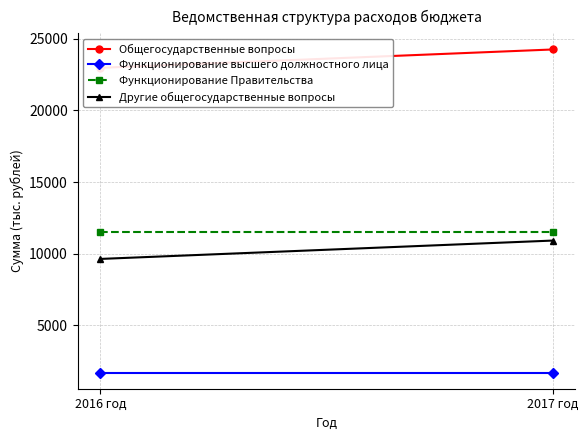

Which series has the largest total across all categories?

Общегосударственные вопросы